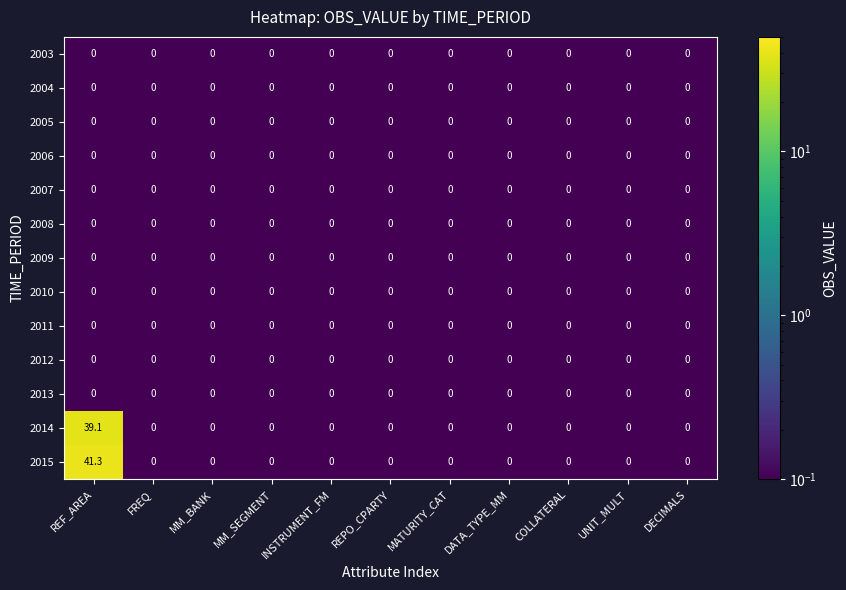

What is the highest value of the 2015 series?

41.3